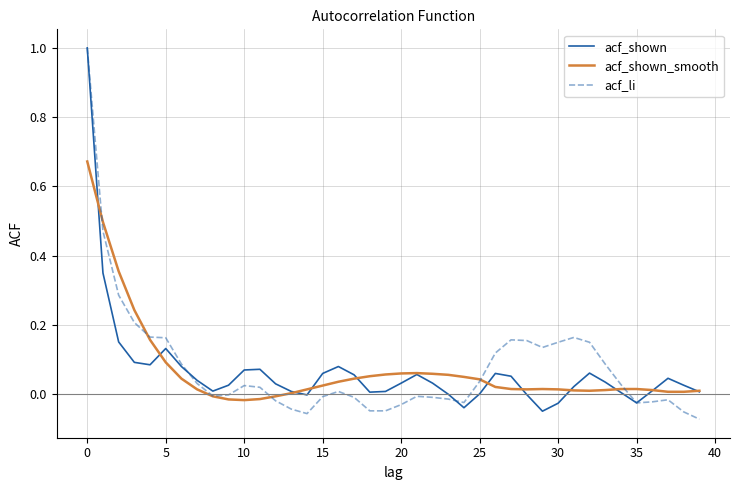

How many series are shown in this chart?

3